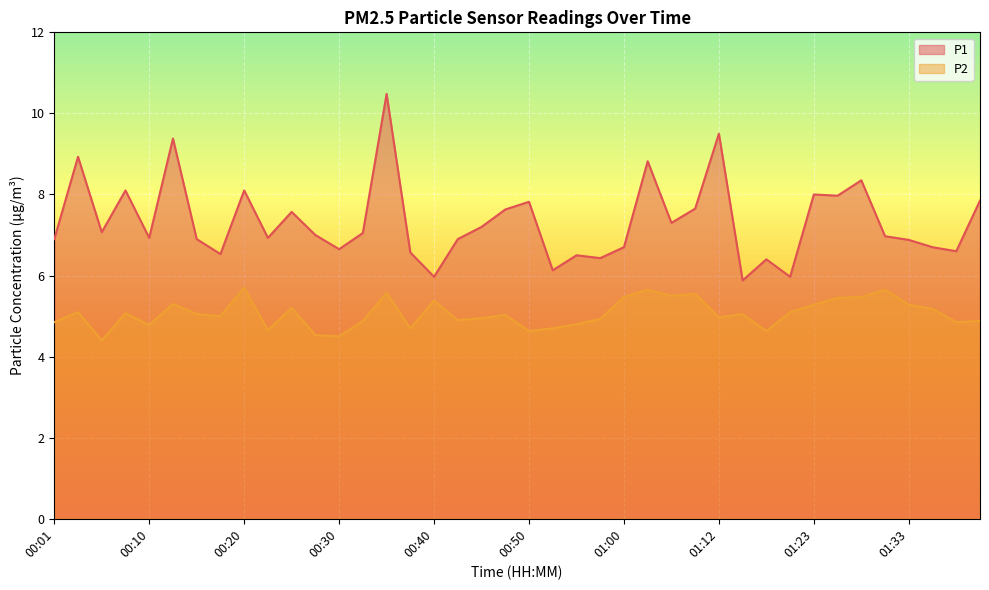

Reading right to left, what are all the values shown in this chart?

P1: 7.8	6.6	6.7	6.9	7.0	8.3	8.0	8.0	6.0	6.4	5.9	9.5	7.7	7.3	8.8	6.7	6.4	6.5	6.1	7.8	7.6	7.2	6.9	6.0	6.6	10.5	7.0	6.7	7.0	7.6	6.9	8.1	6.5	6.9	9.4	6.9	8.1	7.1	8.9	6.9
P2: 4.9	4.8	5.2	5.3	5.7	5.5	5.5	5.3	5.1	4.6	5.0	5.0	5.5	5.5	5.7	5.5	4.9	4.8	4.7	4.6	5.0	5.0	4.9	5.4	4.7	5.6	4.9	4.5	4.5	5.2	4.7	5.7	5.0	5.0	5.3	4.8	5.1	4.4	5.1	4.8